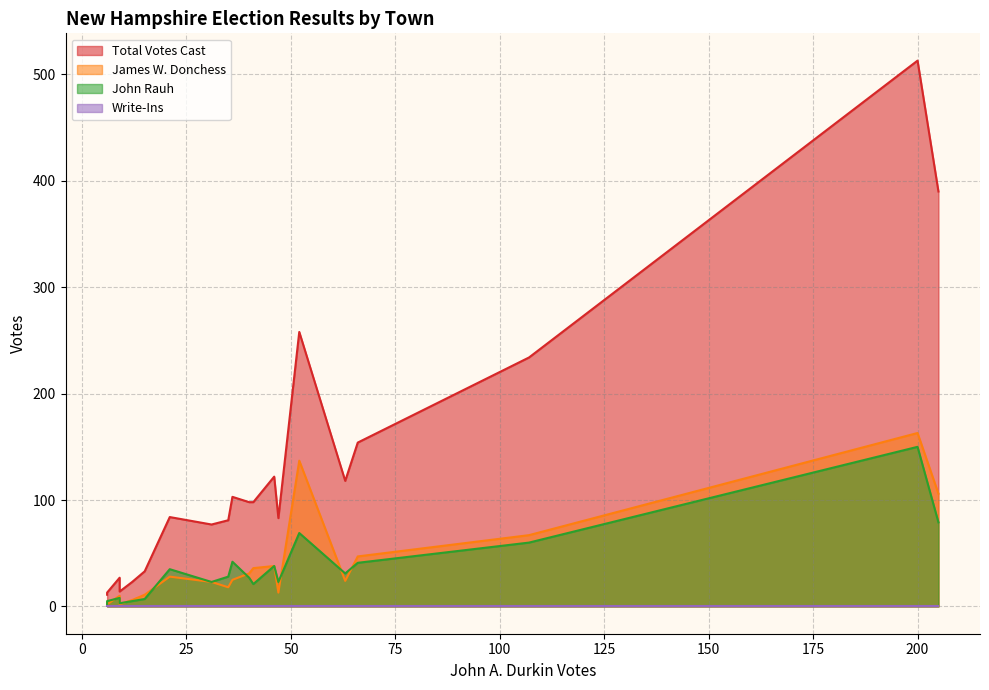

True or false: James W. Donchess and Total Votes Cast cross at least once.

False